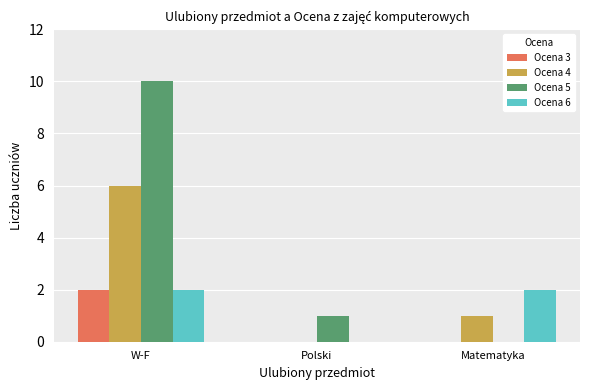

Is it true that Ocena 4 equals 2 at Matematyka?

False